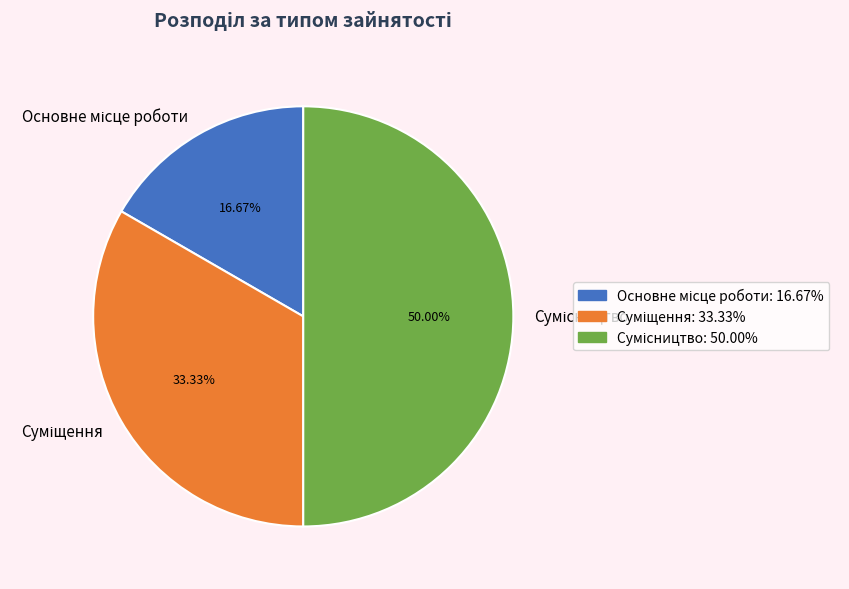

How many segments does this pie chart have?

3